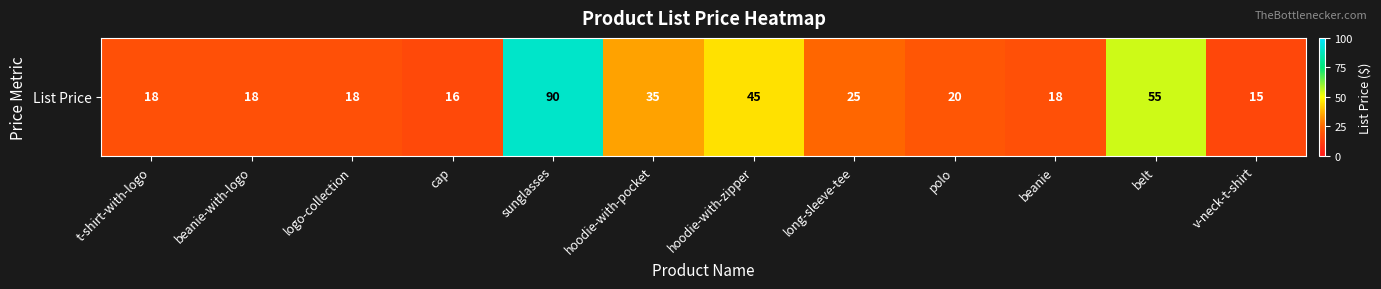

Which has a higher value, cap or hoodie-with-pocket?

hoodie-with-pocket